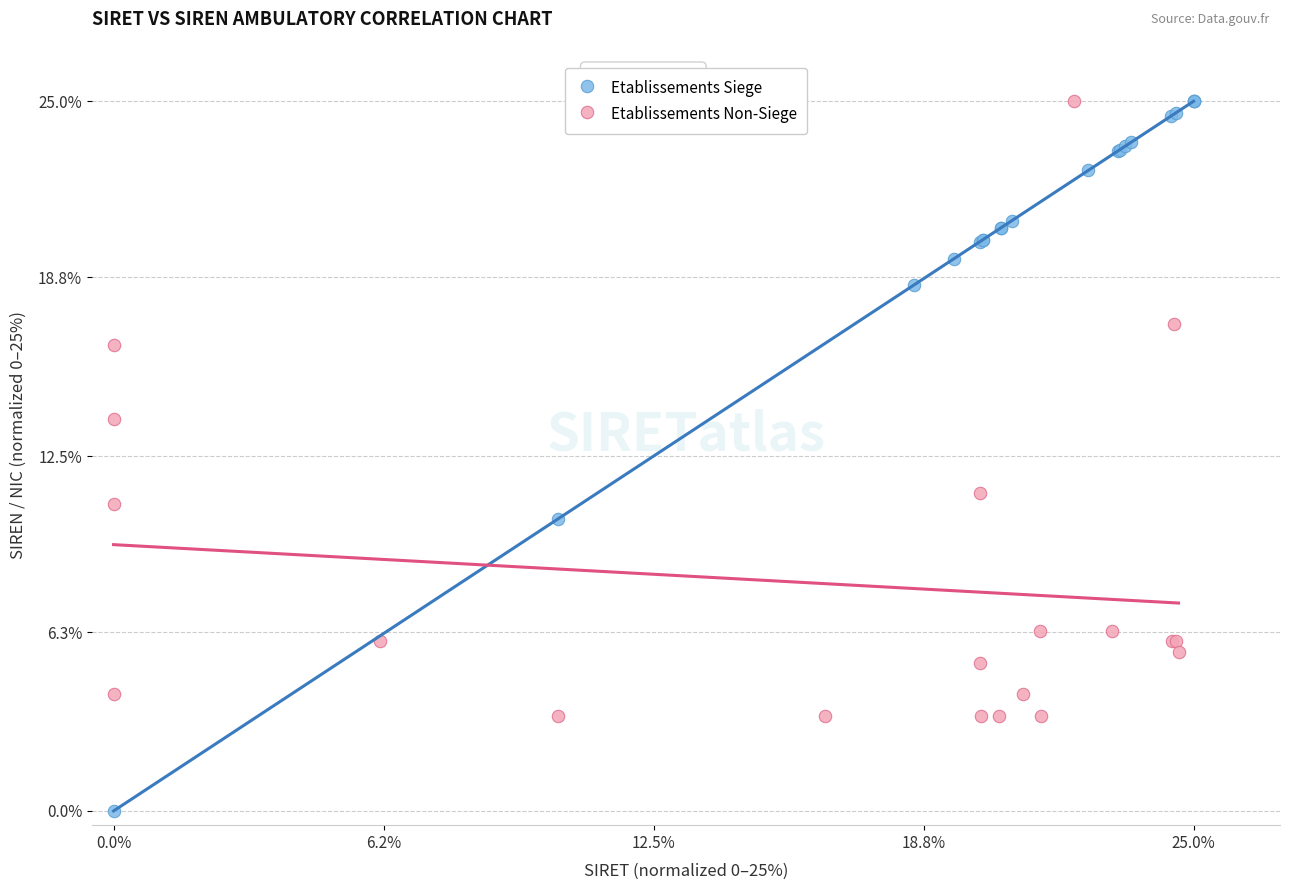

Which series has the largest Y range (max minus min)?

Etablissements Siege